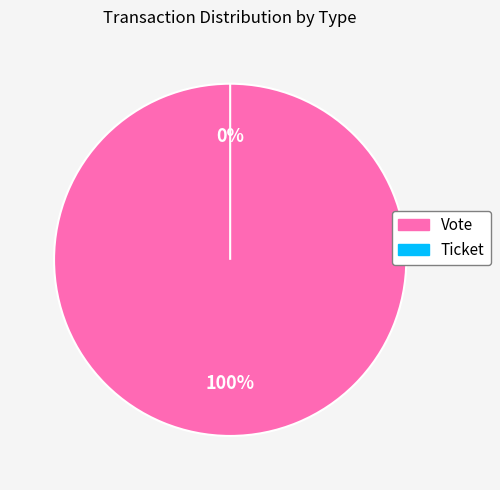

To the nearest percent, what is the average slice percentage?

50%